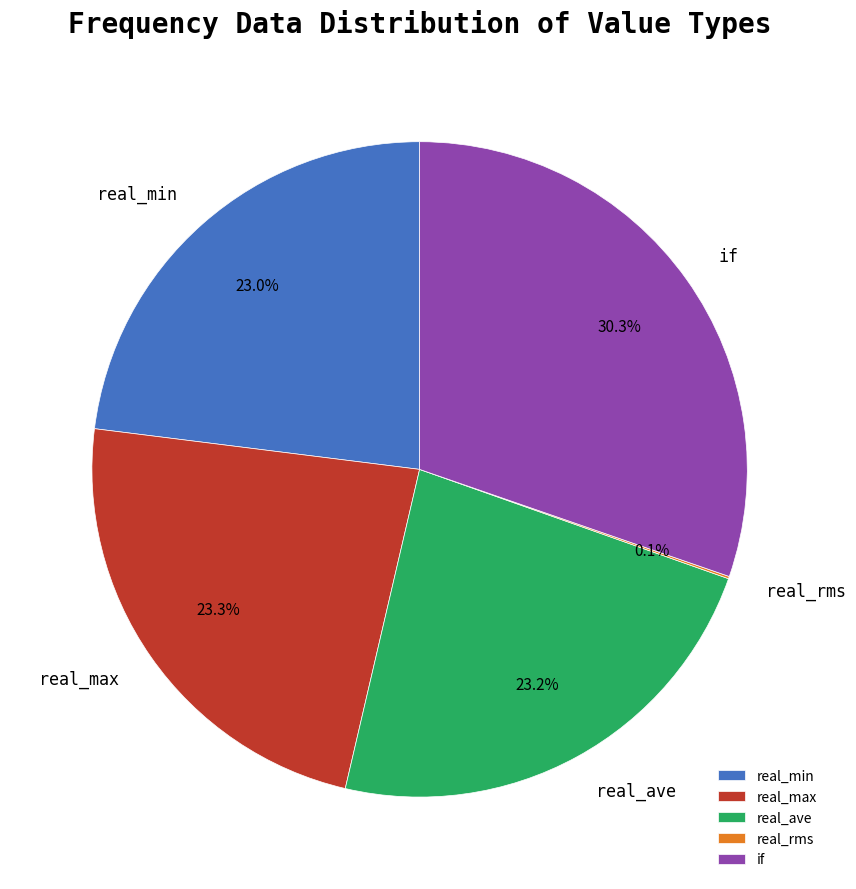

What percentage is the real_max slice, to the nearest percent?

23%